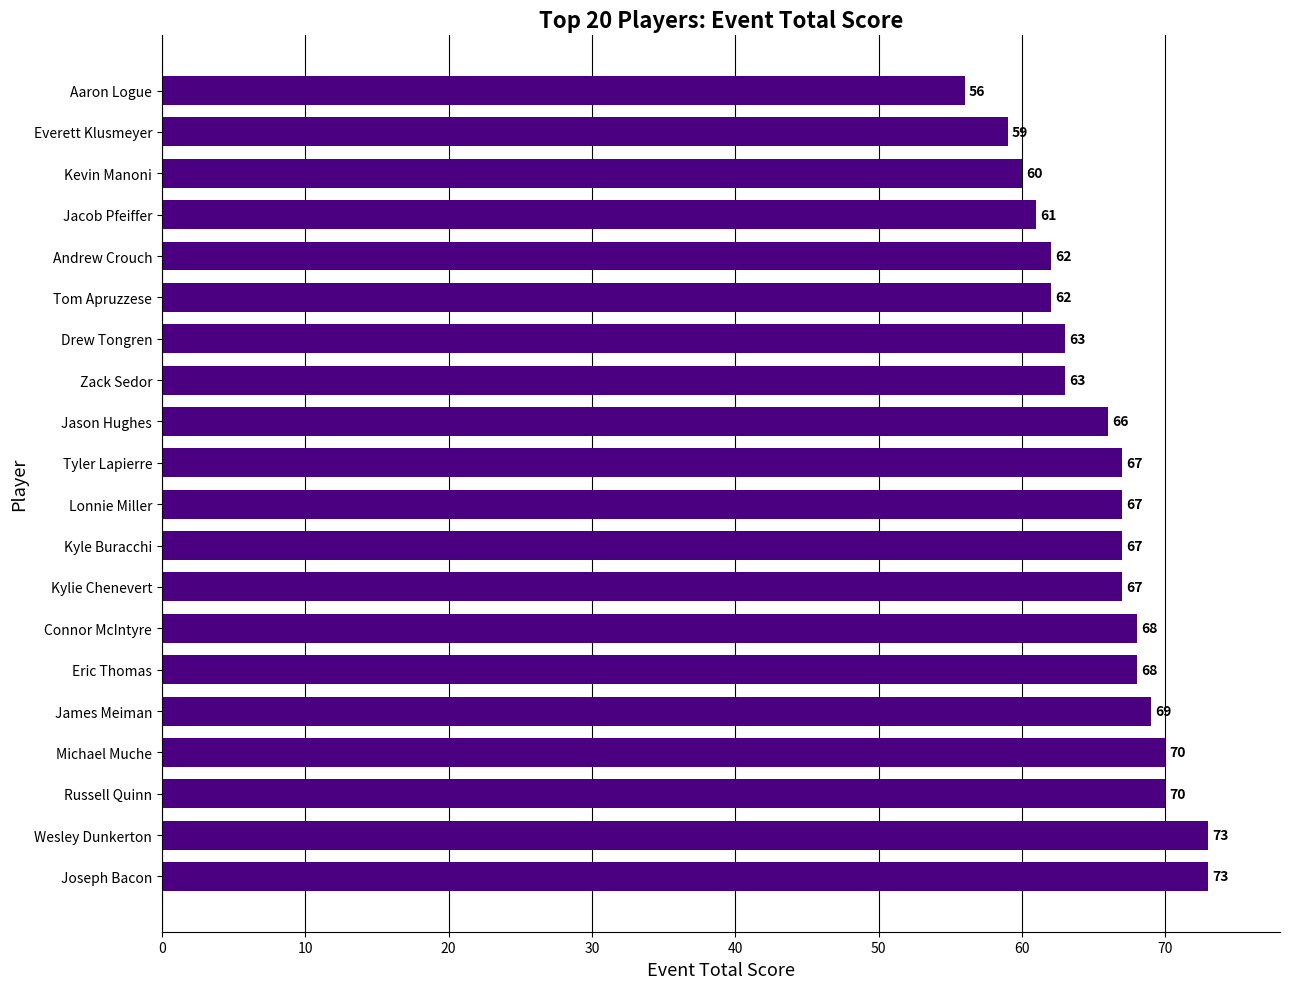

What is the approximate value at Andrew Crouch, to the nearest 10?

60